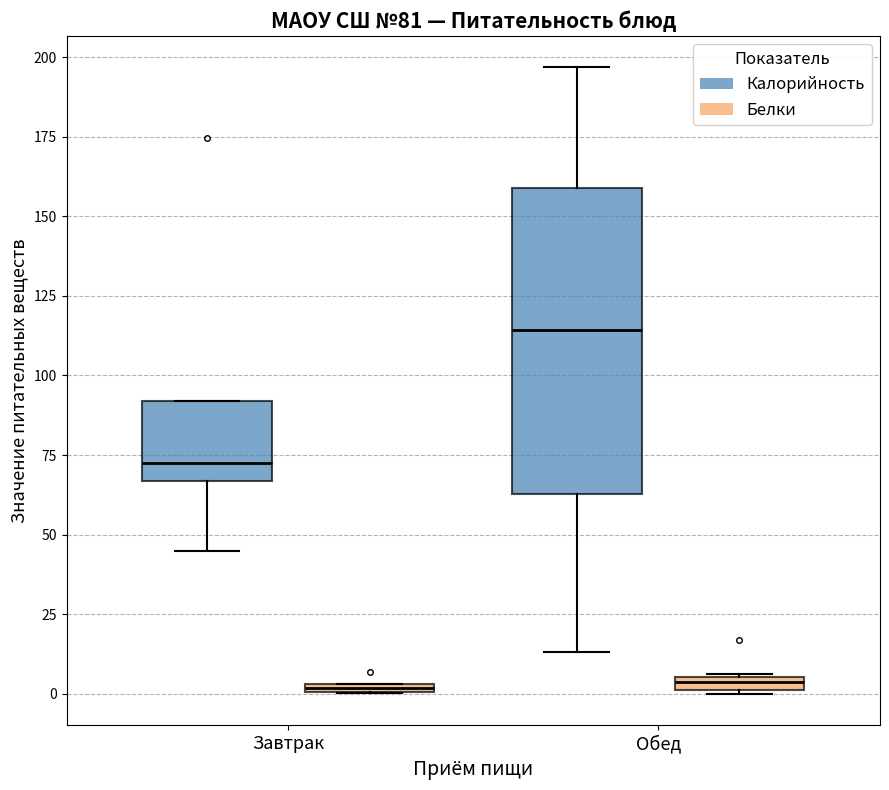

Comparing the boxes themselves (not the whiskers), which one is the tallest?

Обед (Калорийность)